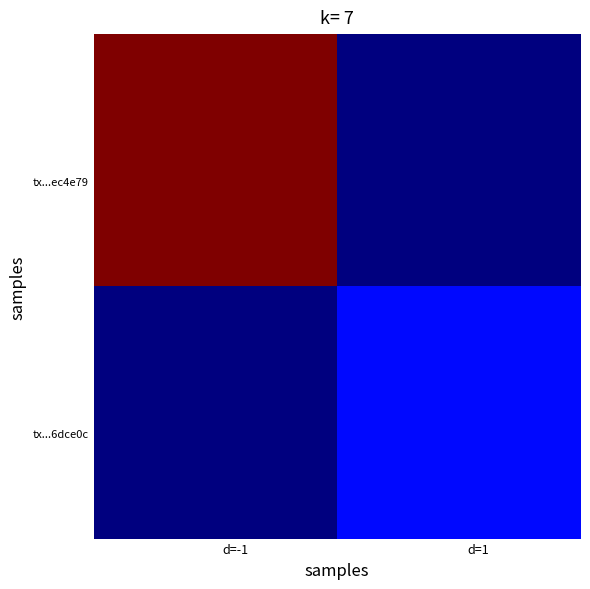

Count the number of categories in the chart.

12